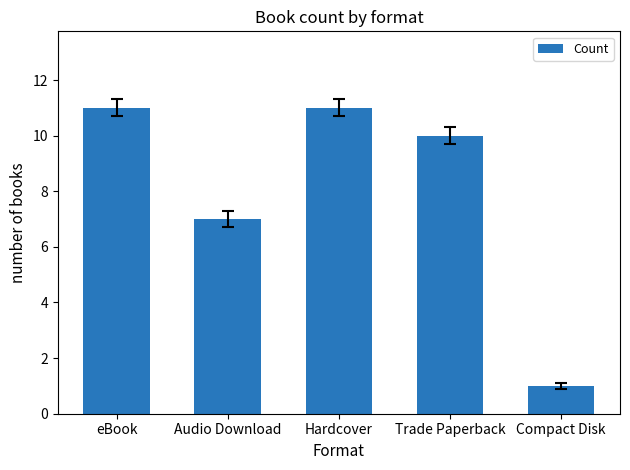

What is the smallest value displayed?

1